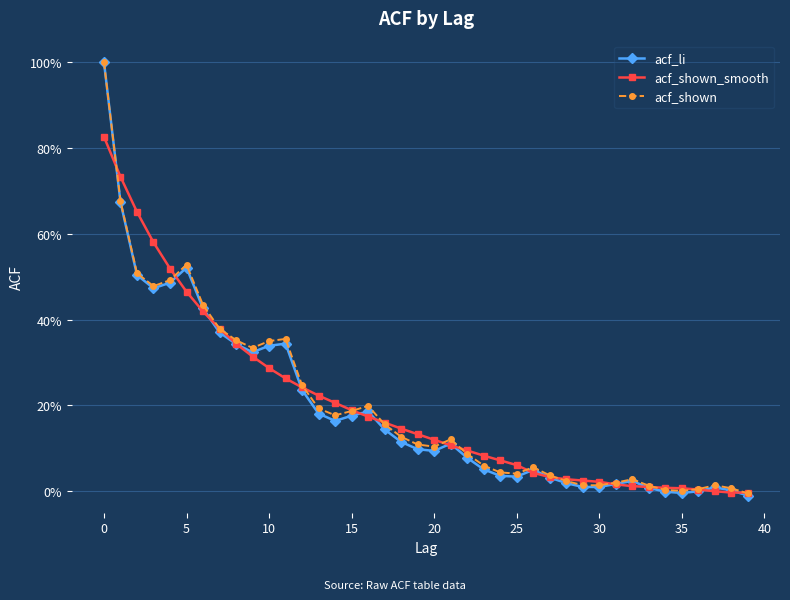

Is this an area chart (filled region under the line)?

No